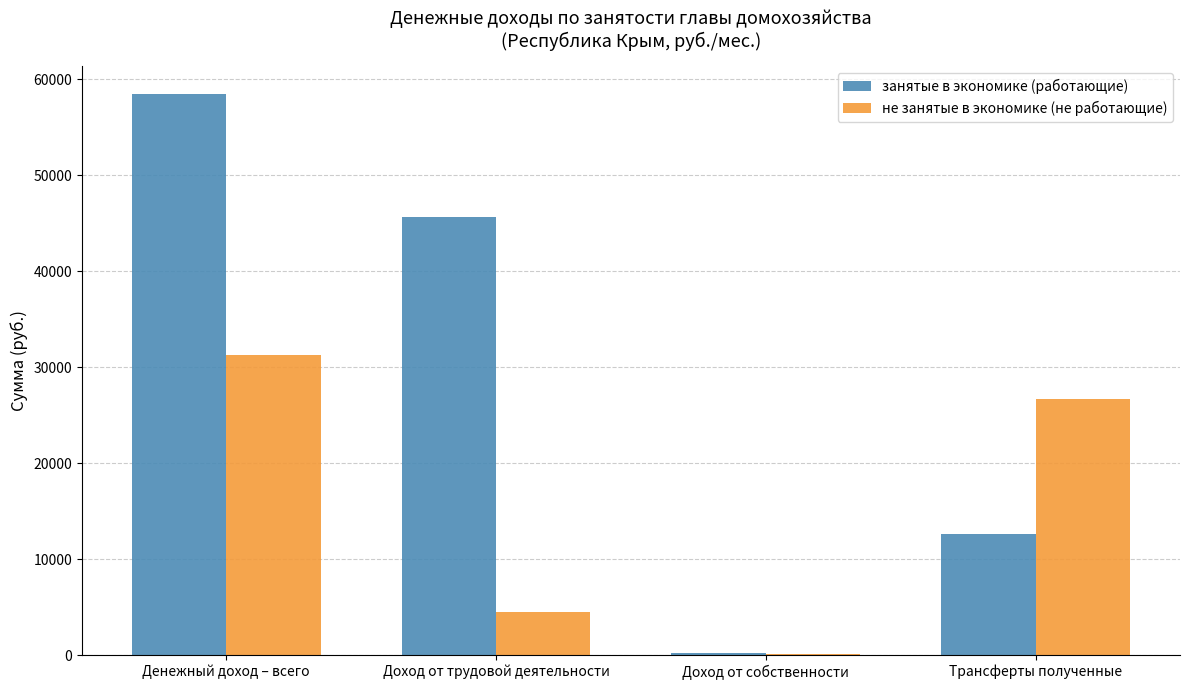

Reading left to right, transcribe all the data shown in this chart.

занятые в экономике (работающие): Денежный доход – всего=58419.3	Доход от трудовой деятельности=45647.6	Доход от собственности=188.3	Трансферты полученные=12583.3
не занятые в экономике (не работающие): Денежный доход – всего=31304.7	Доход от трудовой деятельности=4451.2	Доход от собственности=161.8	Трансферты полученные=26691.7